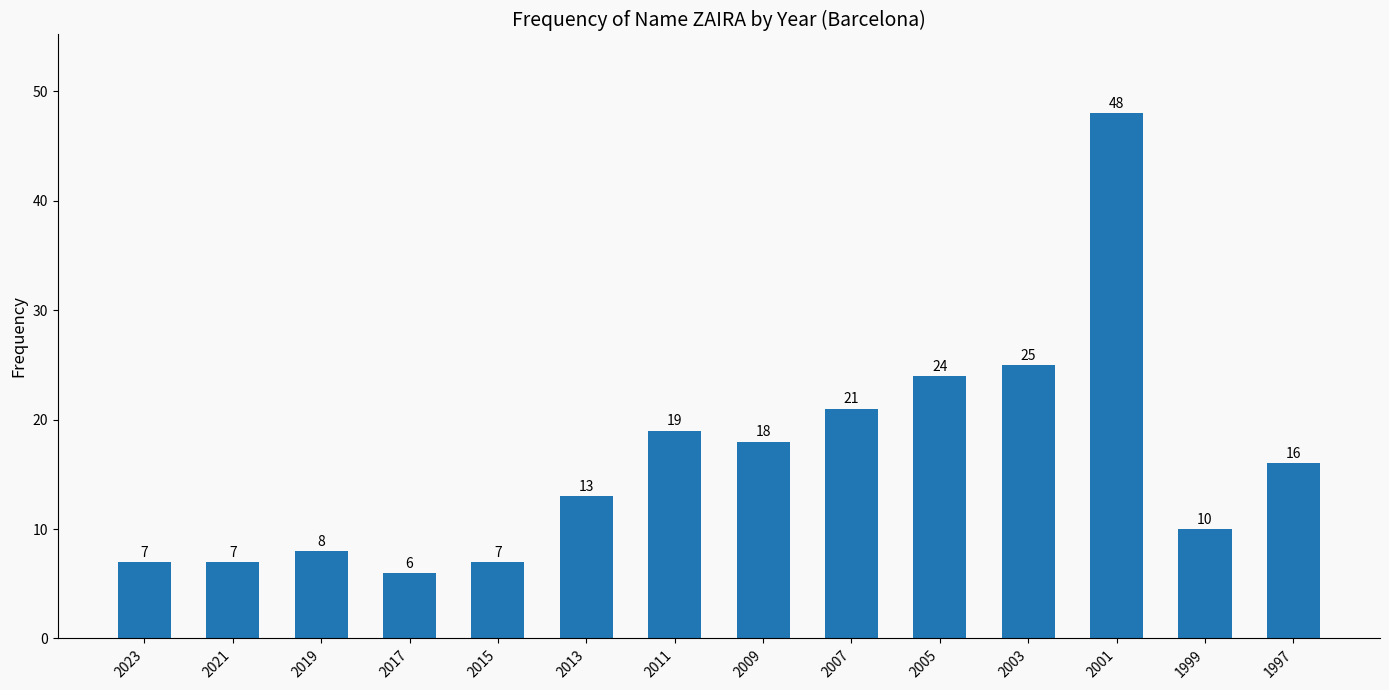

Reading right to left, transcribe all the data shown in this chart.

16	10	48	25	24	21	18	19	13	7	6	8	7	7